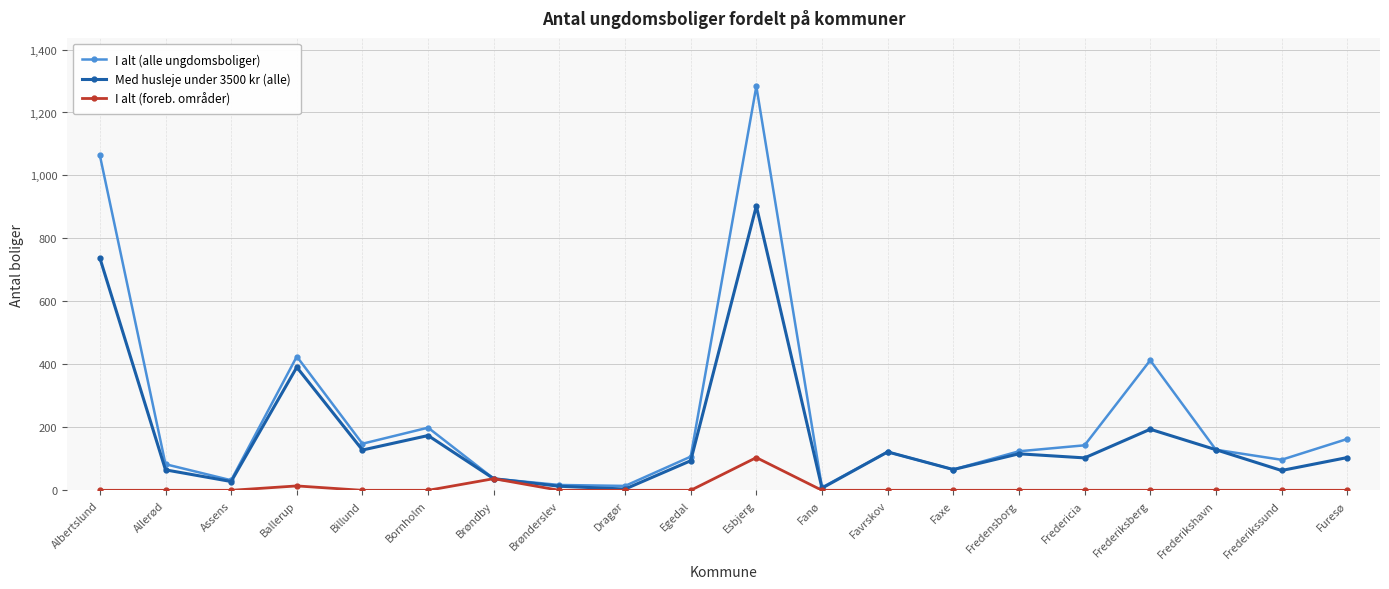

True or false: I alt (alle ungdomsboliger) has more than 0 points higher than both neighbors.

True